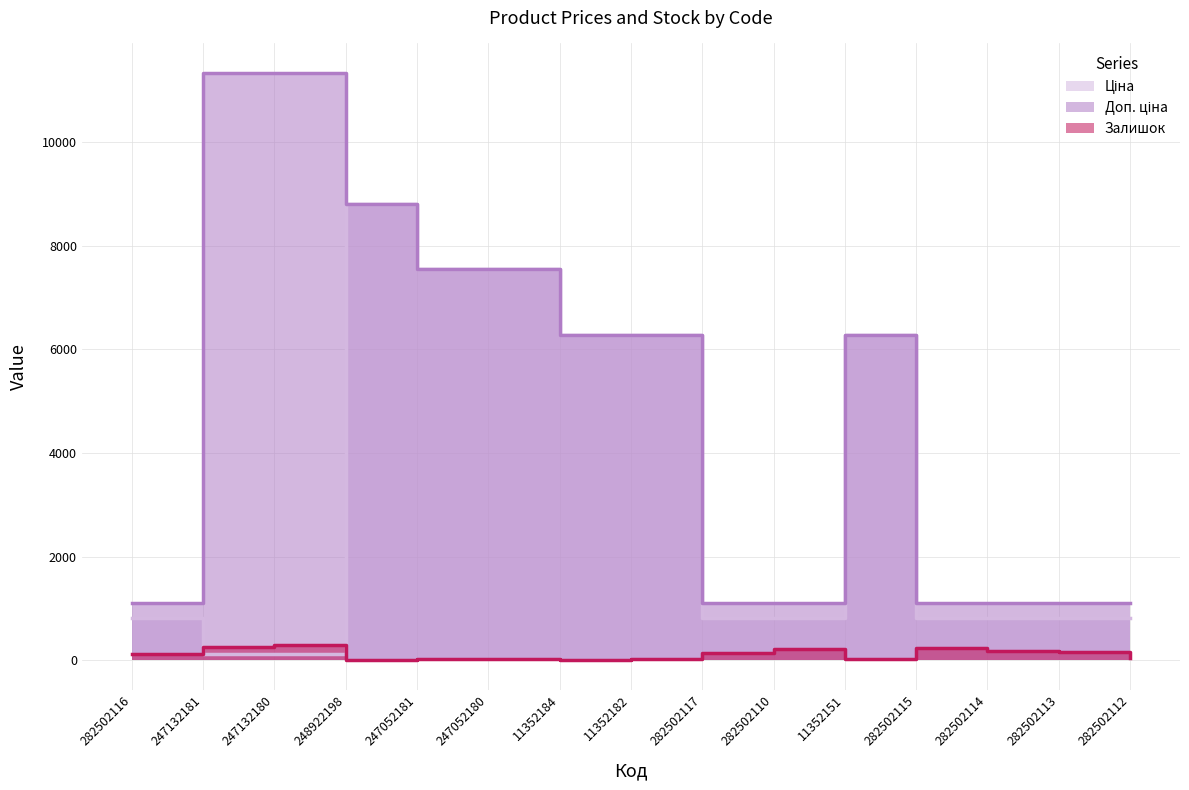

Which series changed the most between 282502116 and 282502117?

Залишок